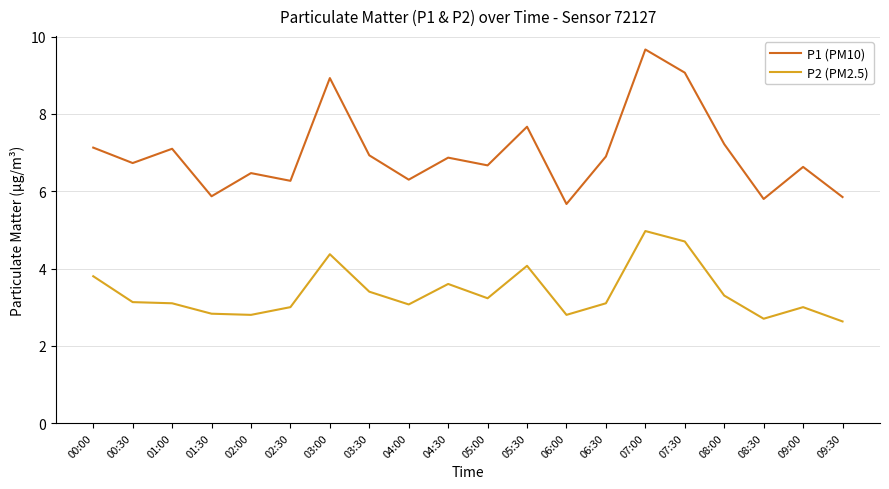

True or false: P1 (PM10) and P2 (PM2.5) cross at least once.

False